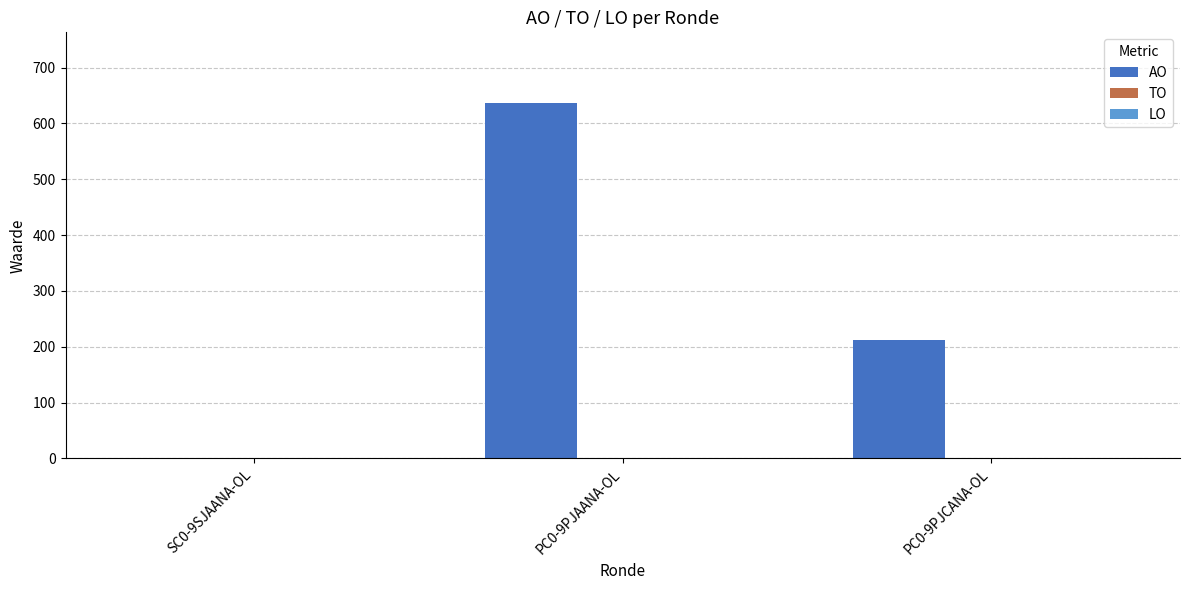

What is the sum of all values?

848